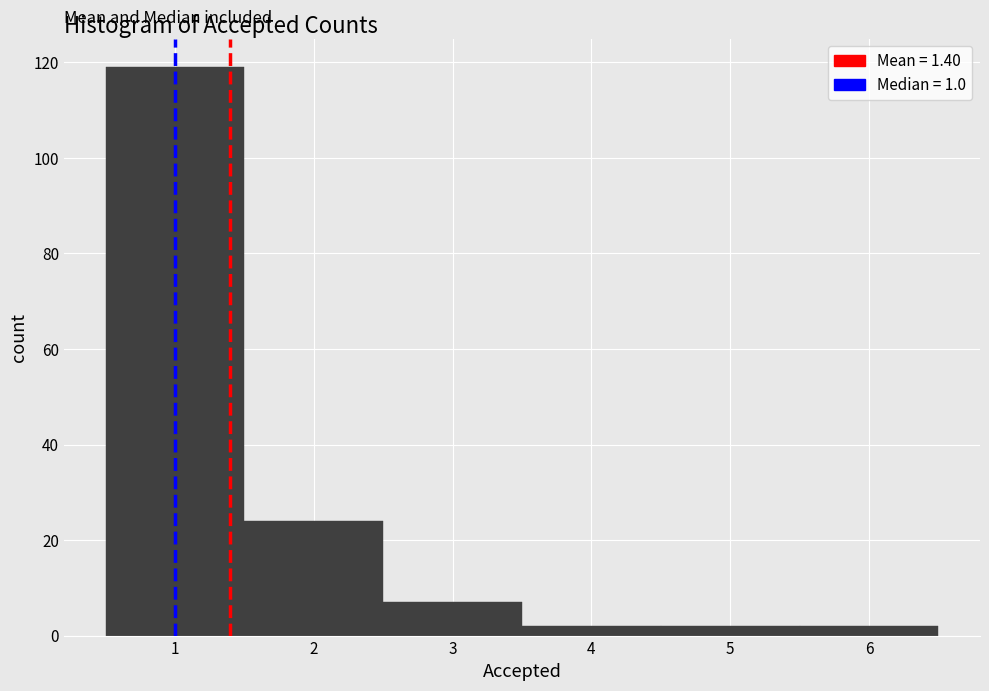

Over which range of the x-axis is the bar tallest?

0.5 to 1.5